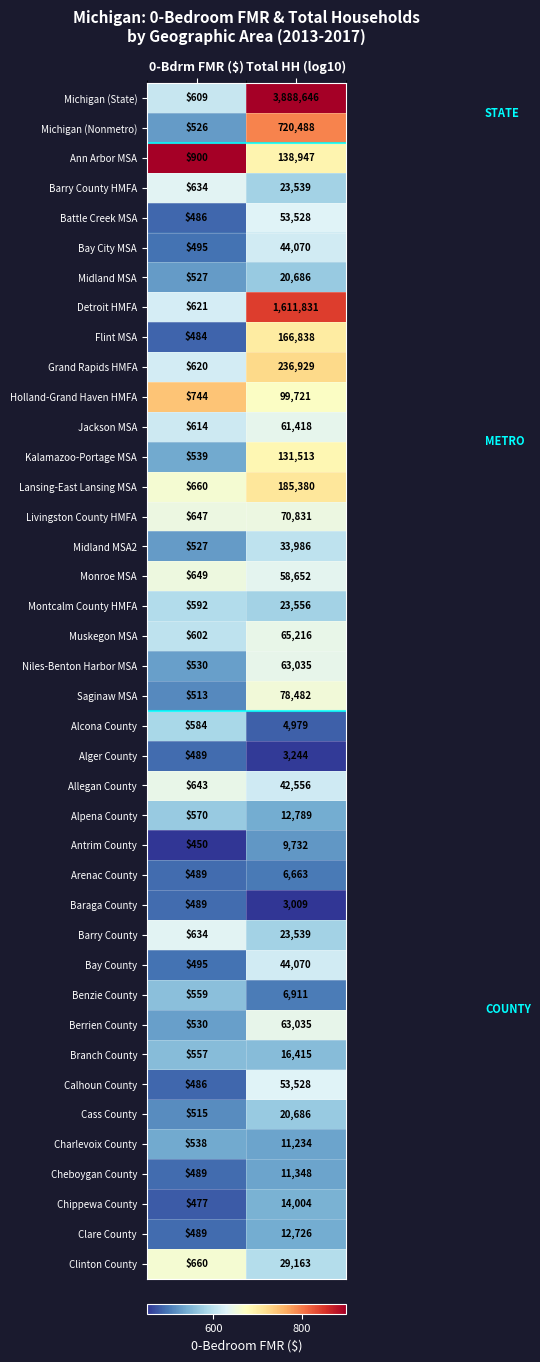

Which series has the largest range (max minus min)?

Michigan (State)